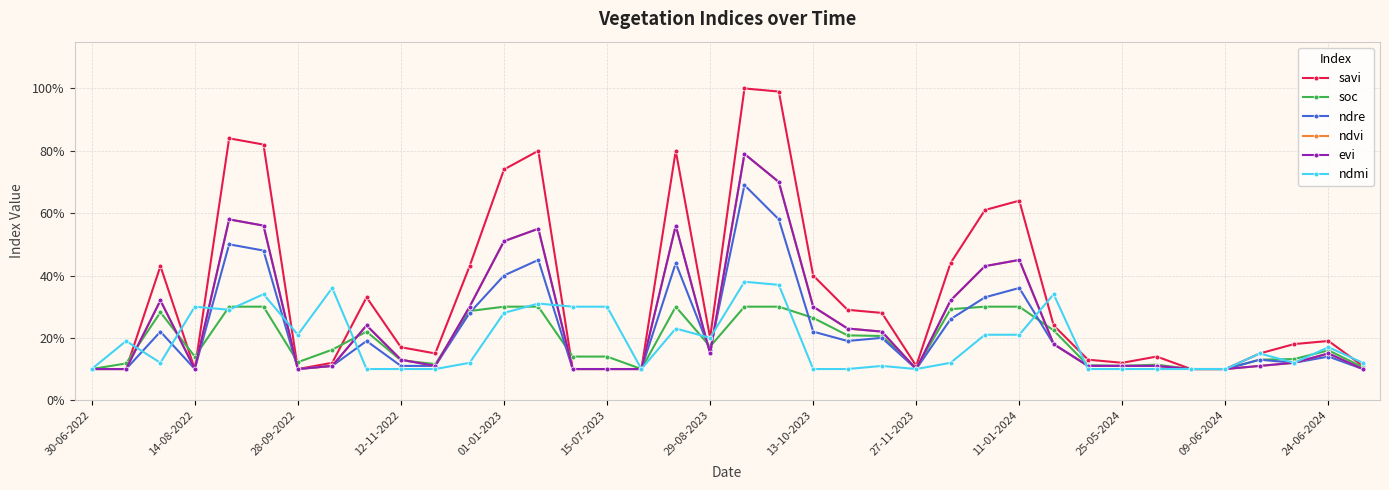

Does the chart display data point markers on the line(s)?

Yes